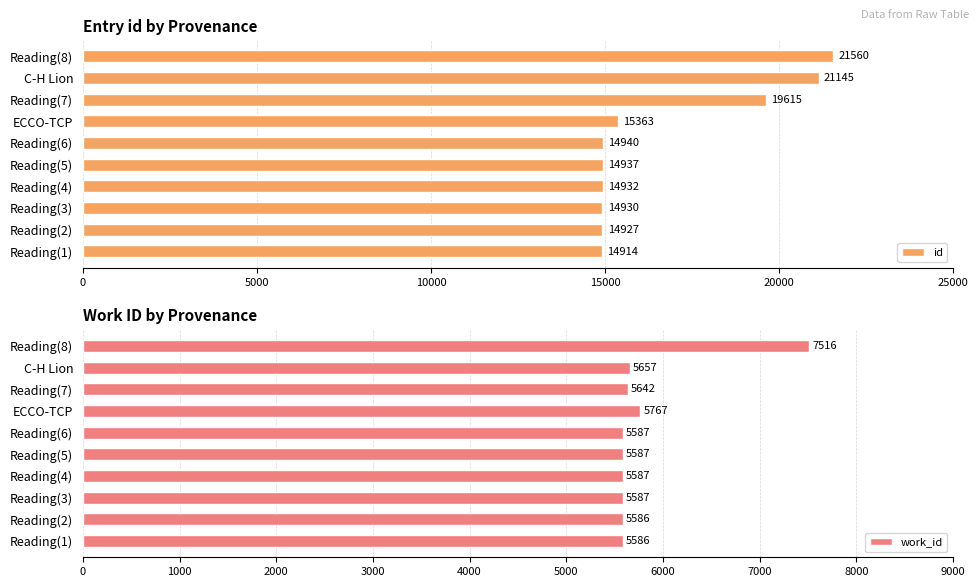

List the labels in order of id value, smallest first.

Reading(1), Reading(2), Reading(3), Reading(4), Reading(5), Reading(6), ECCO-TCP, Reading(7), C-H Lion, Reading(8)